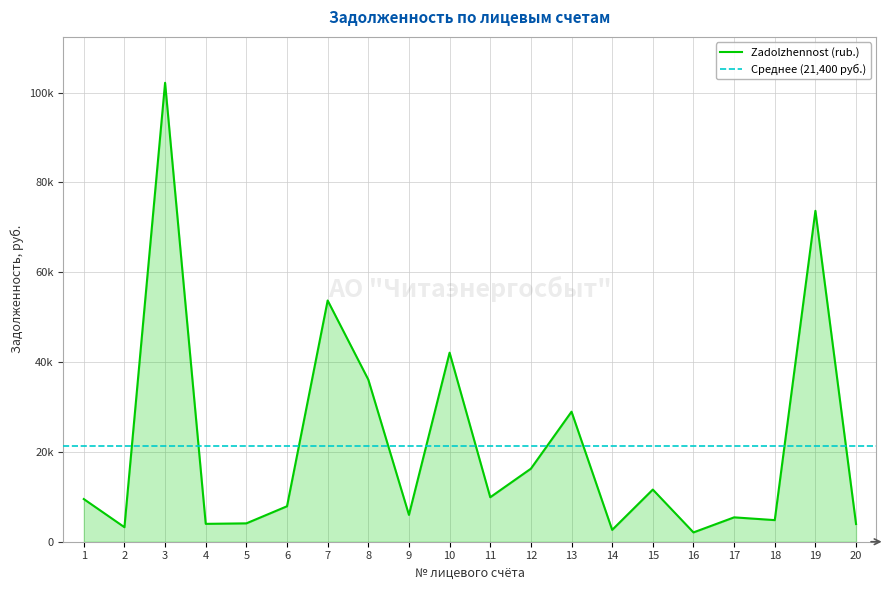

True or false: the data shows 73671.6 at 19.

True